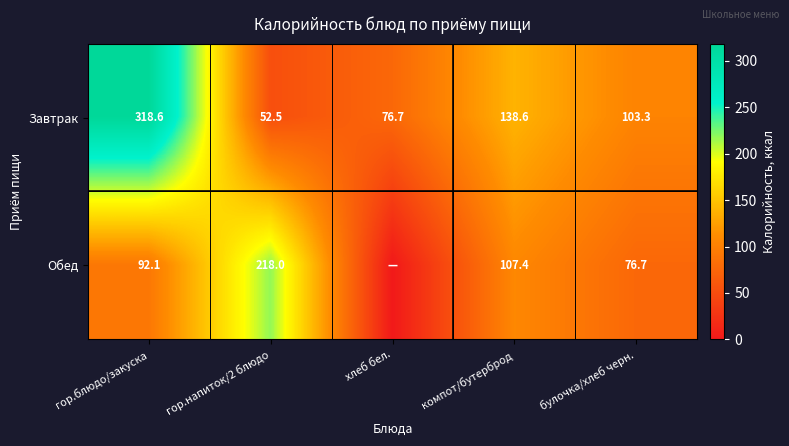

Rank the series at гор.блюдо/закуска from highest to lowest value.

Завтрак, Обед